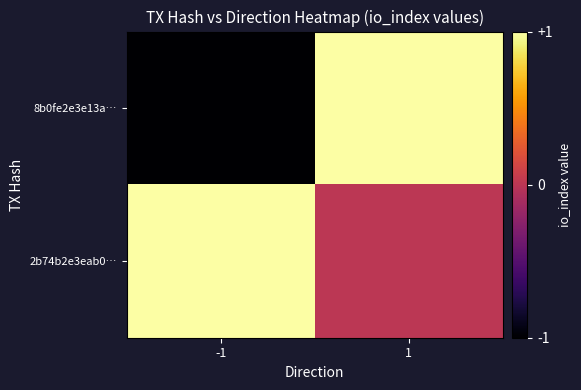

What is the spread (max minus min) of values at 1?

1